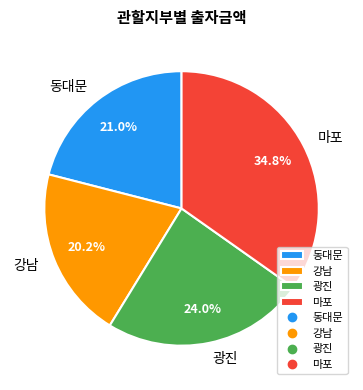

Which category has the biggest portion of the pie?

마포